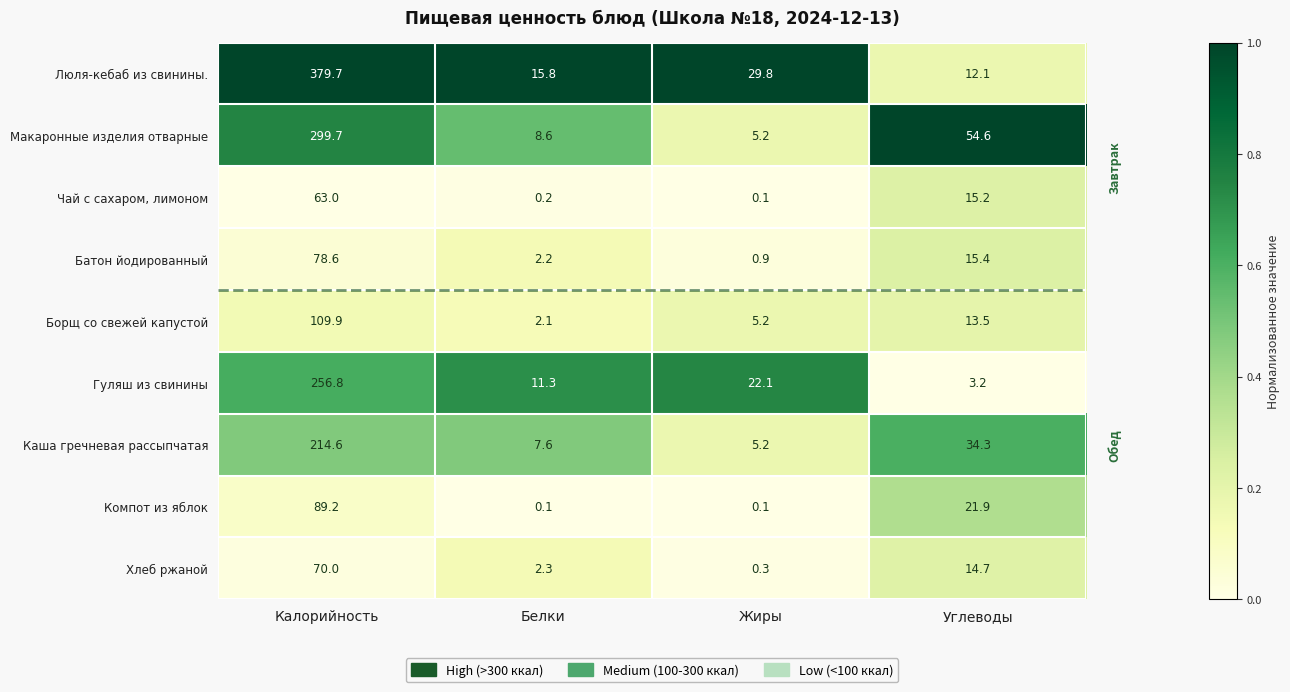

Between Калорийность and Белки, which series saw the biggest shift?

Люля-кебаб из свинины.